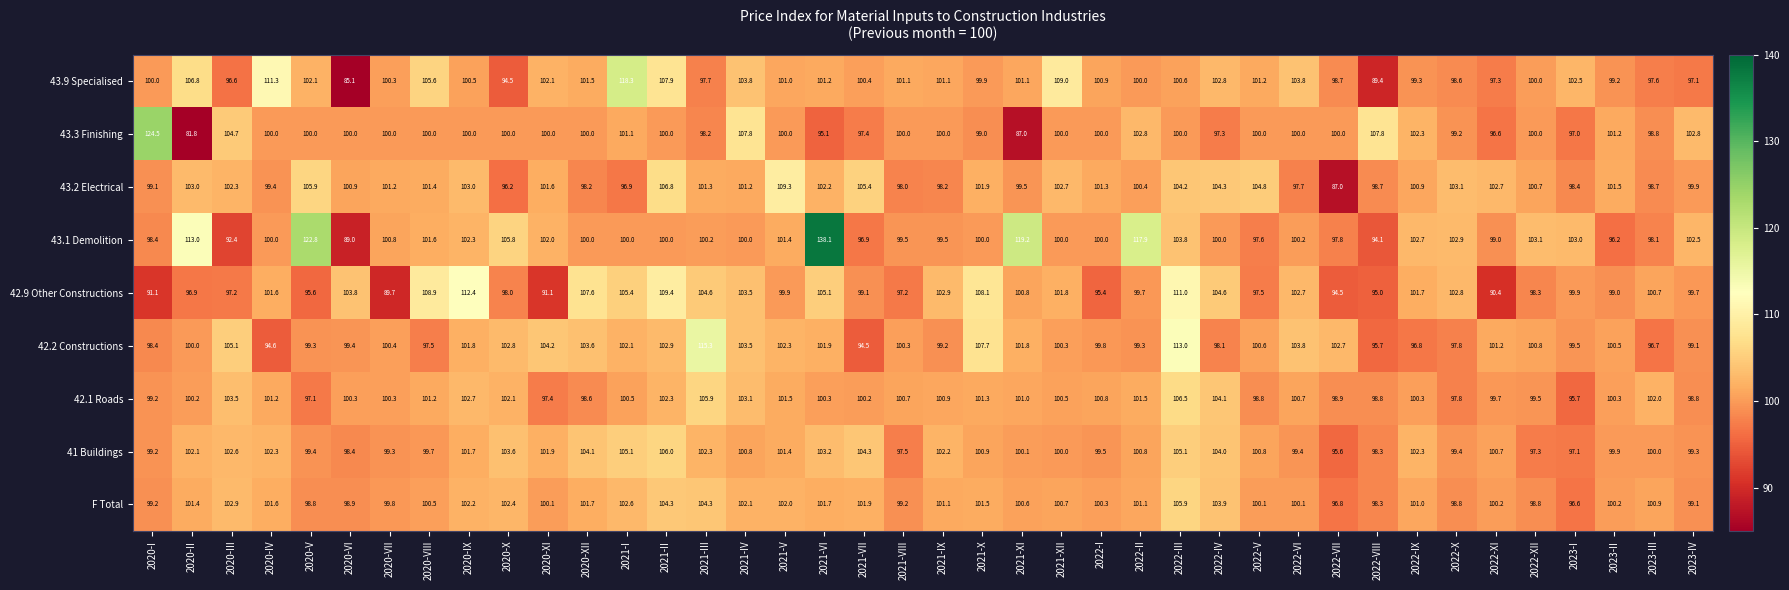

Which series changed the most between 2020-XII and 2022-IX?

42.2 Constructions